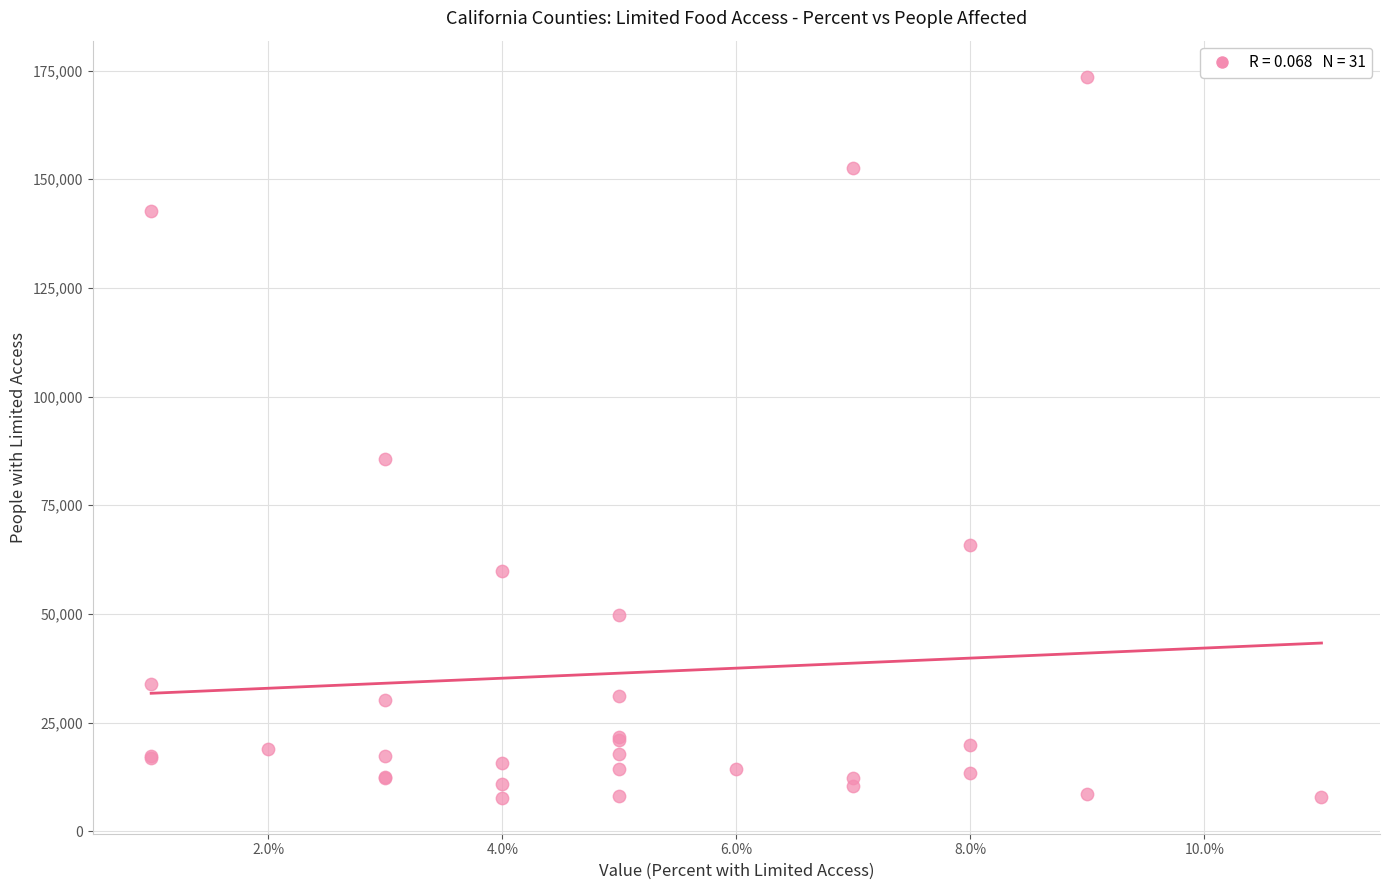

What Y value in the scatter plot is closest to 90642?

85525